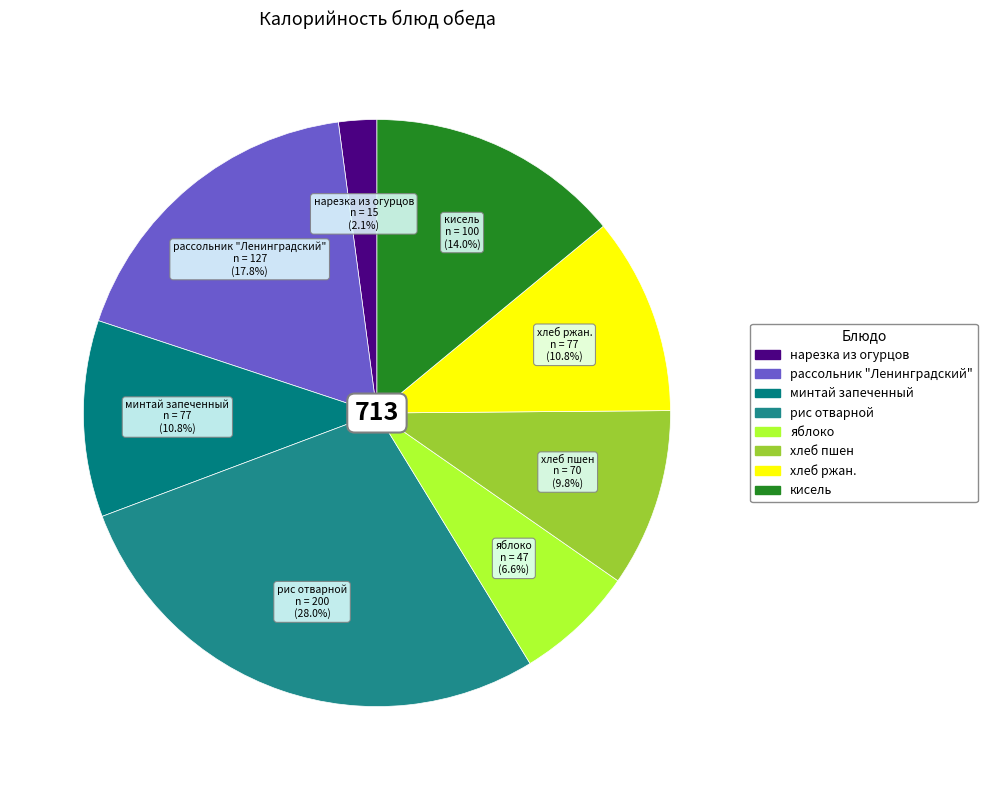

Approximately how many times larger is the value at рассольник "Ленинградский" compared to нарезка из огурцов?

8.5